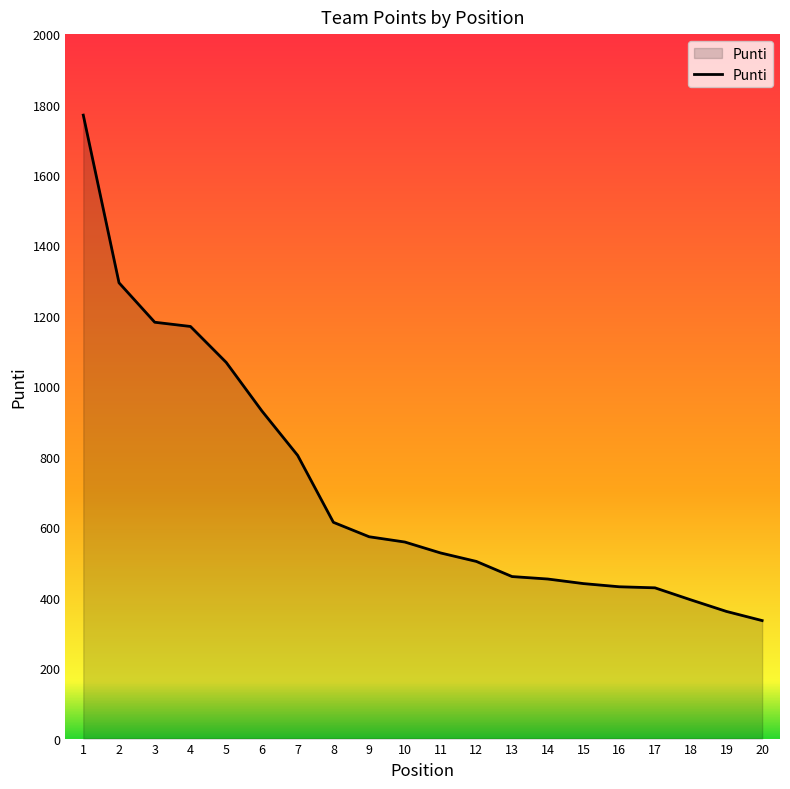

What is the change in value from 1 to 11?

-1243